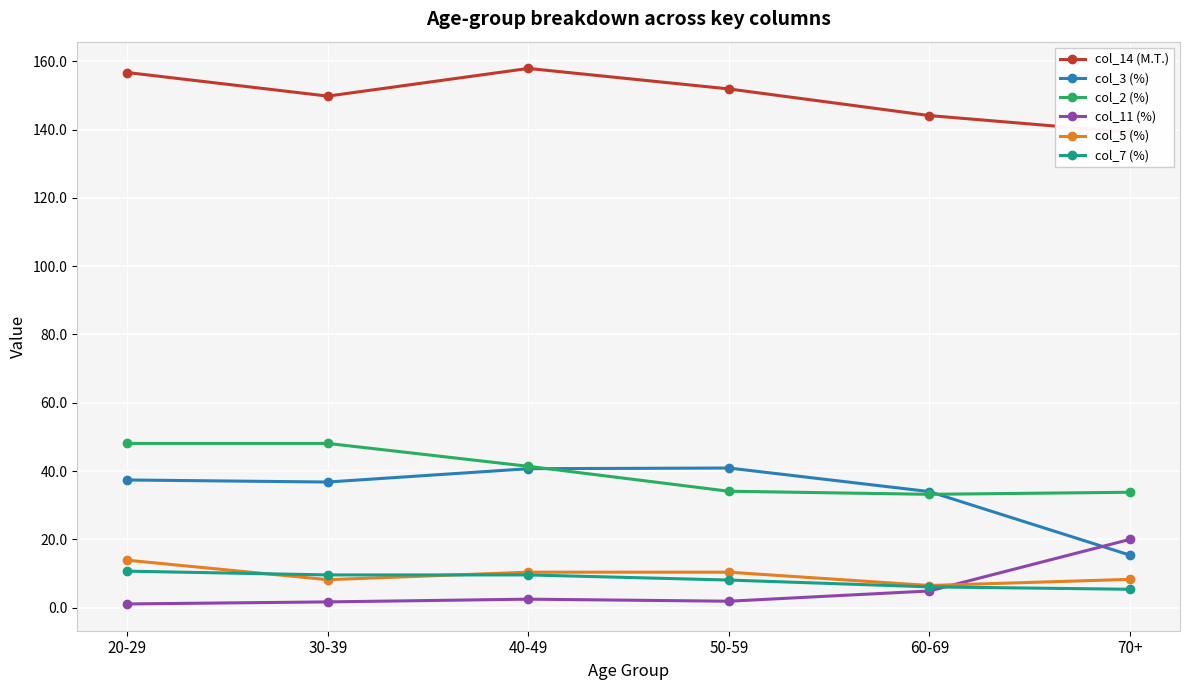

What is the lowest value of the col_3 (%) series?

15.4